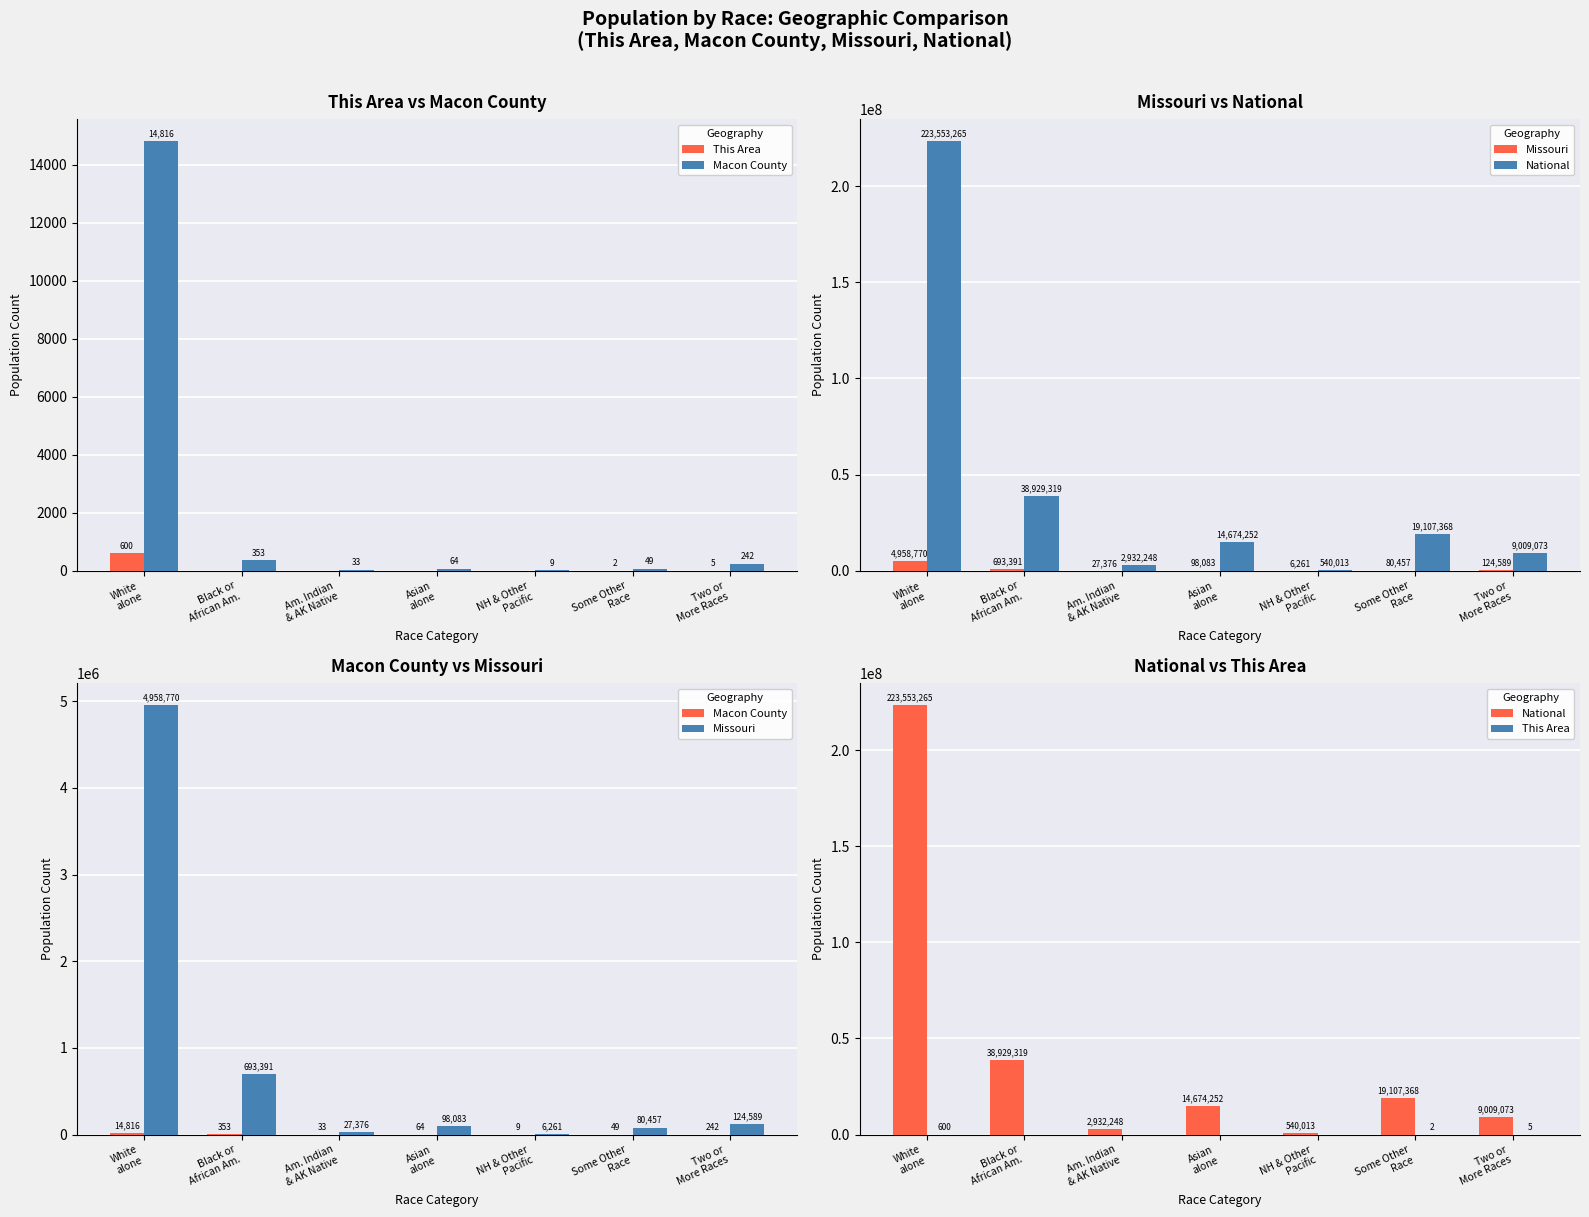

At which label is Missouri closest to 2482515?

Black or
African Am.